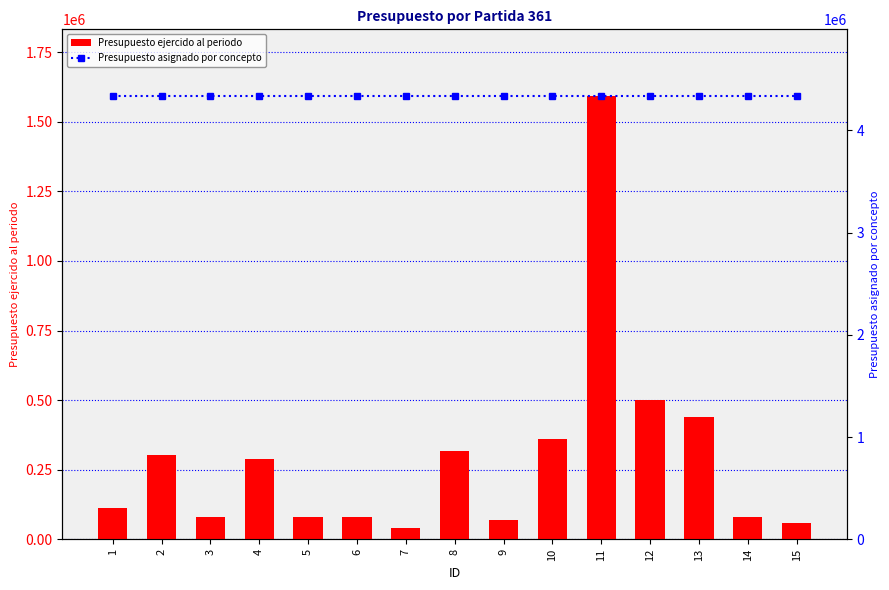

At which label is Presupuesto ejercido al periodo closest to 816784?

12